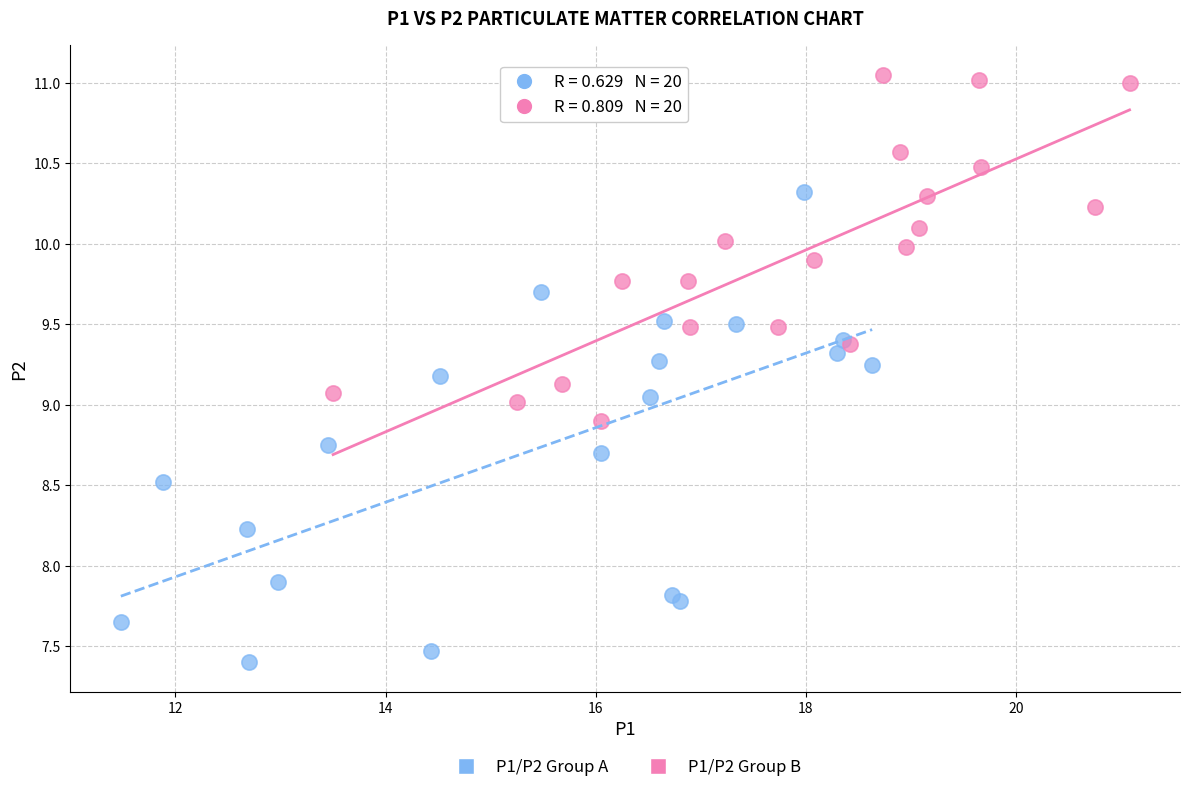

Which series contains the highest Y value?

P1/P2 Group B